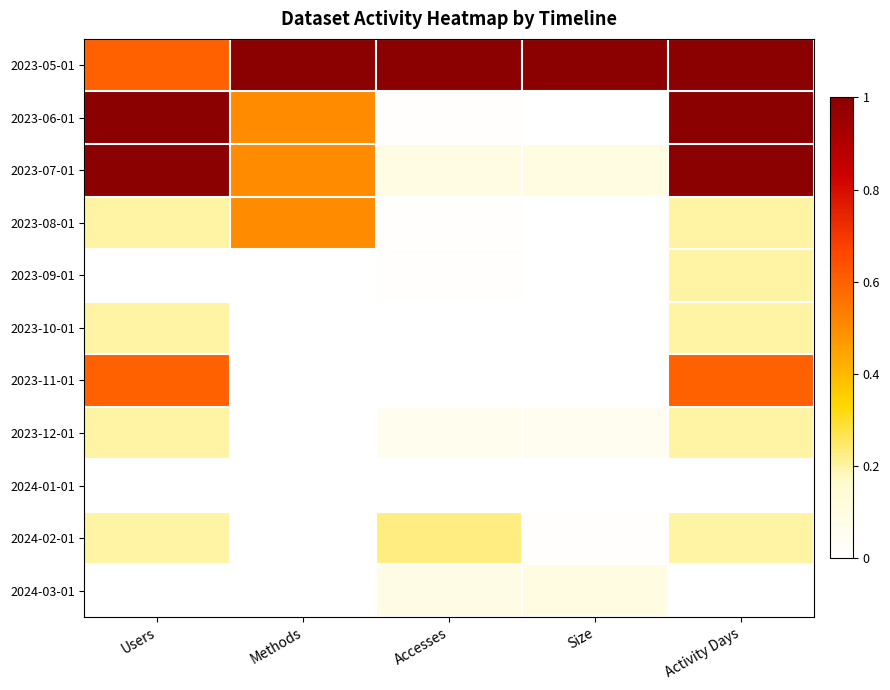

At which category is the sum across all series the highest?

Activity Days